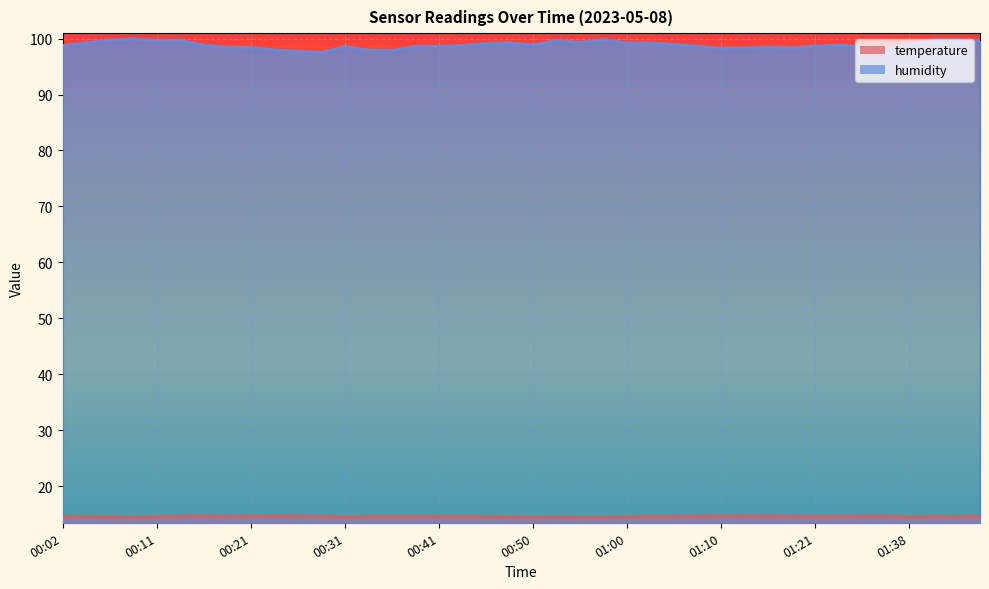

Read the temperature value at 00:50.

14.4